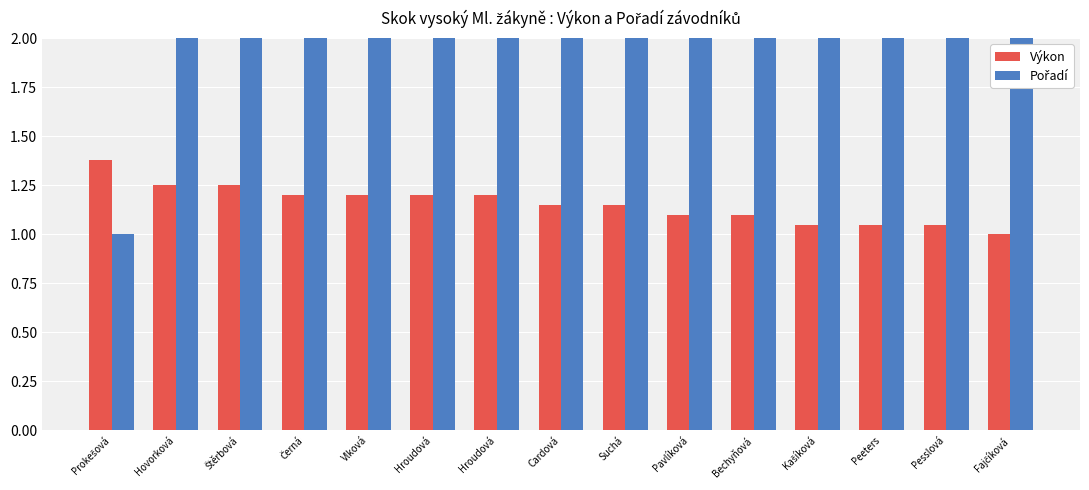

What is the lowest value of the Výkon series?

1.0